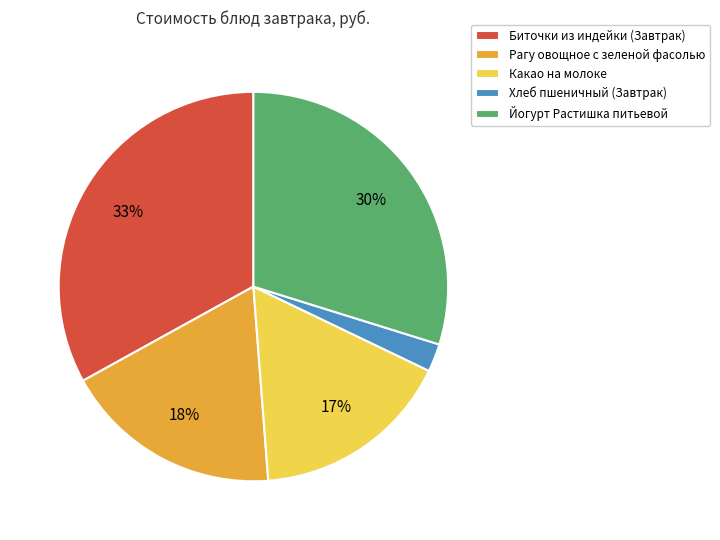

Rank the categories by value from highest to lowest.

Биточки из индейки (Завтрак), Йогурт Растишка питьевой, Рагу овощное с зеленой фасолью, Какао на молоке, Хлеб пшеничный (Завтрак)